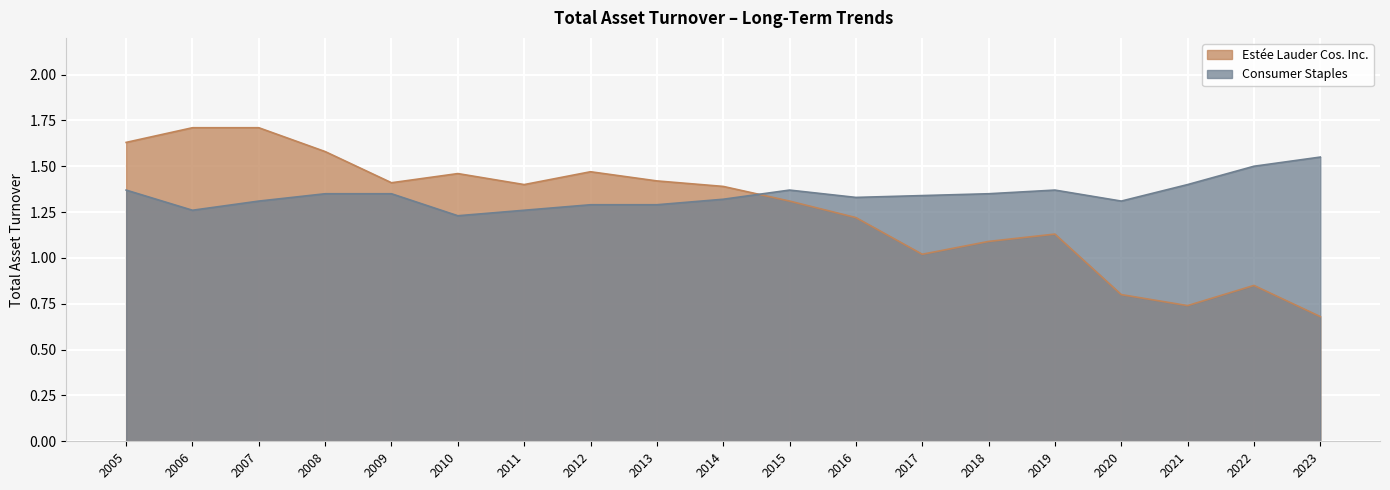

Is the value of Estée Lauder Cos. Inc. at 2009 greater than the value of Consumer Staples at 2006?

Yes